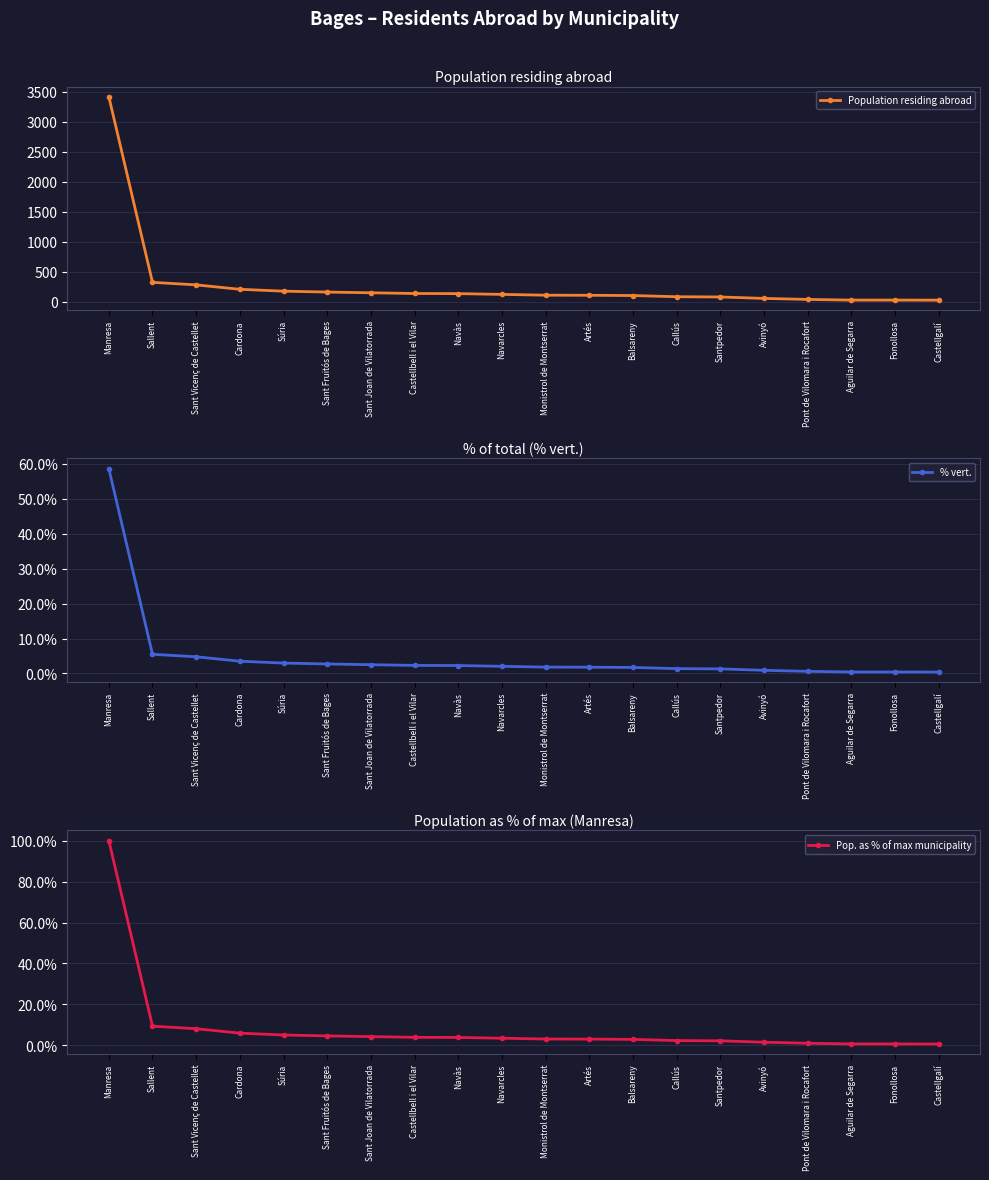

True or false: Pop. as % of max municipality has a value of 1.5 at Avinyó.

True